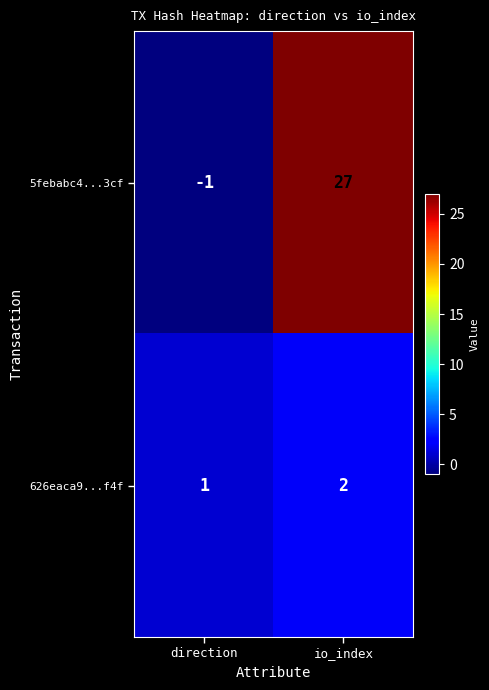

Rank the series by their average value, from highest to lowest.

5febabc4...3cf, 626eaca9...f4f